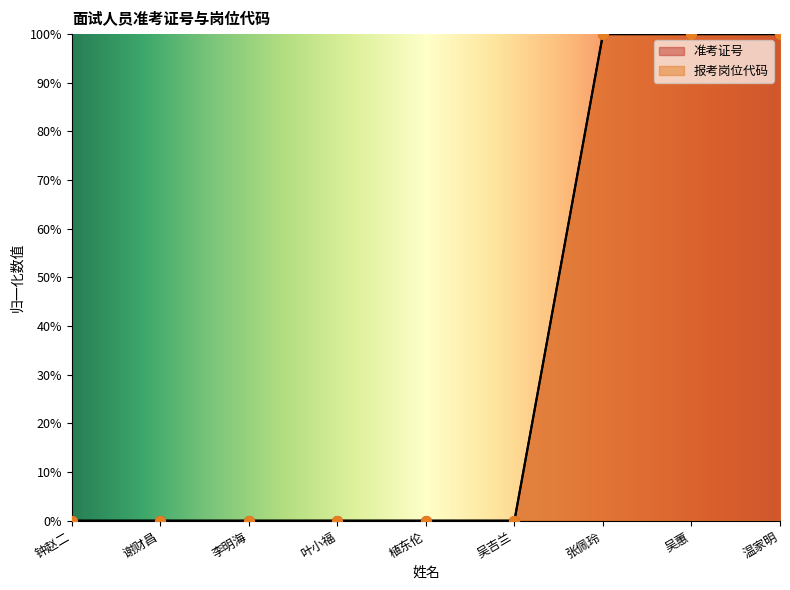

At which category is the sum across all series the highest?

温家明